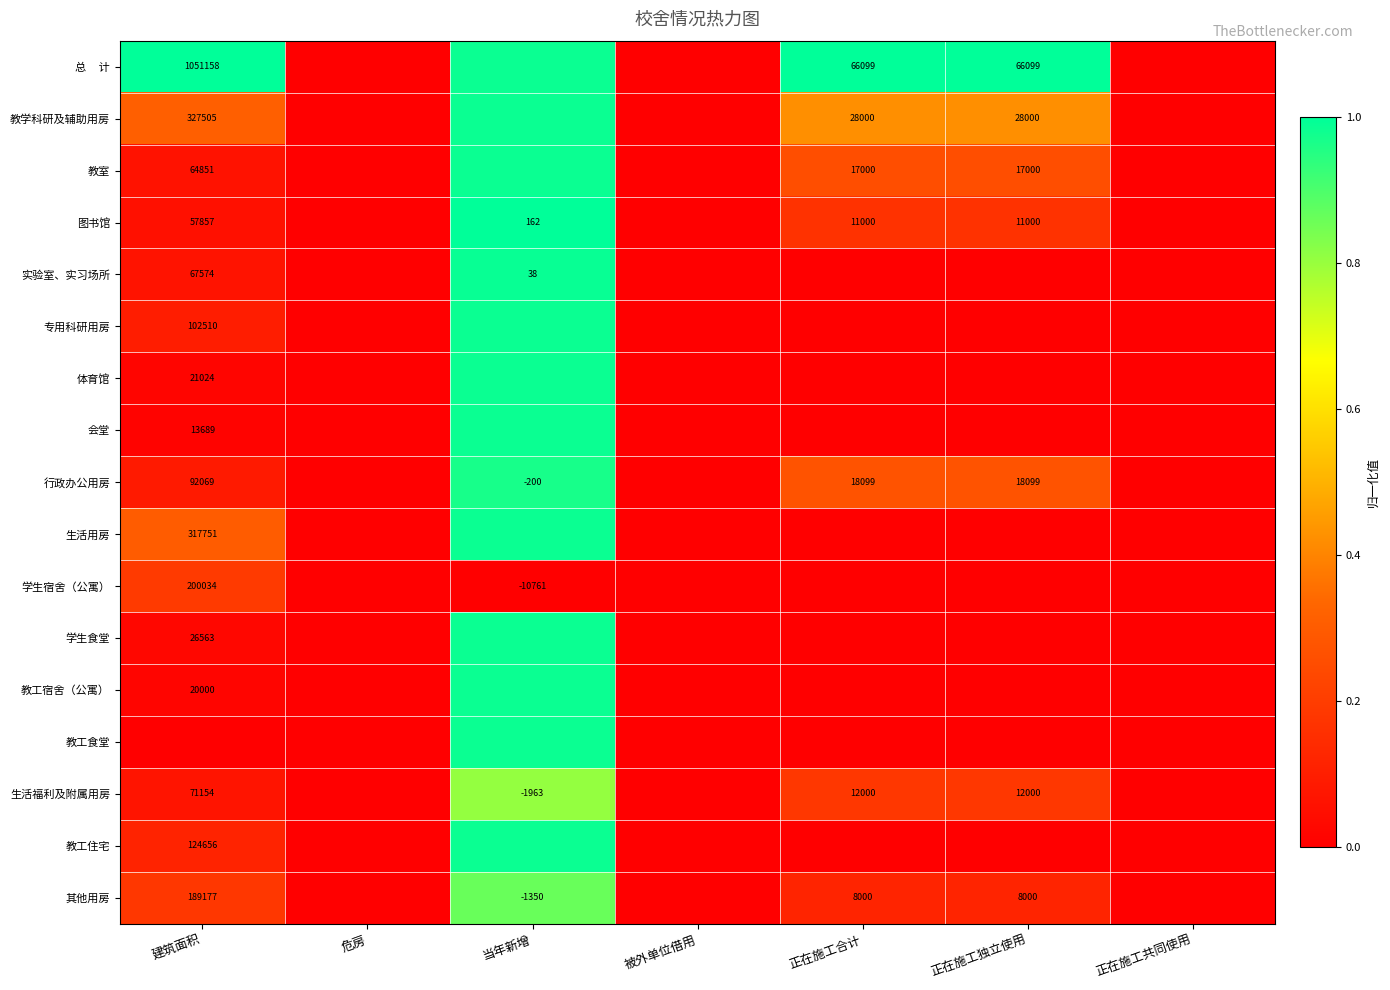

What is the total value across all series at 建筑面积?

2.6